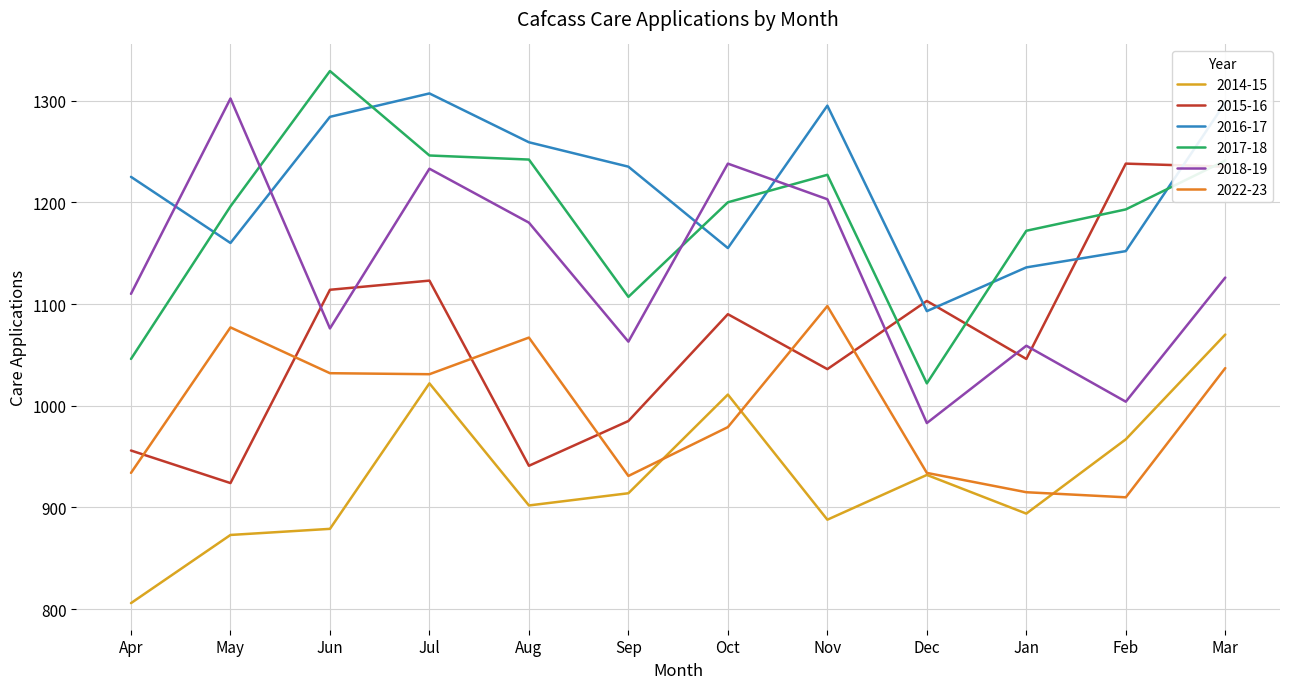

How many values in the 2018-19 series are below 1126?

6